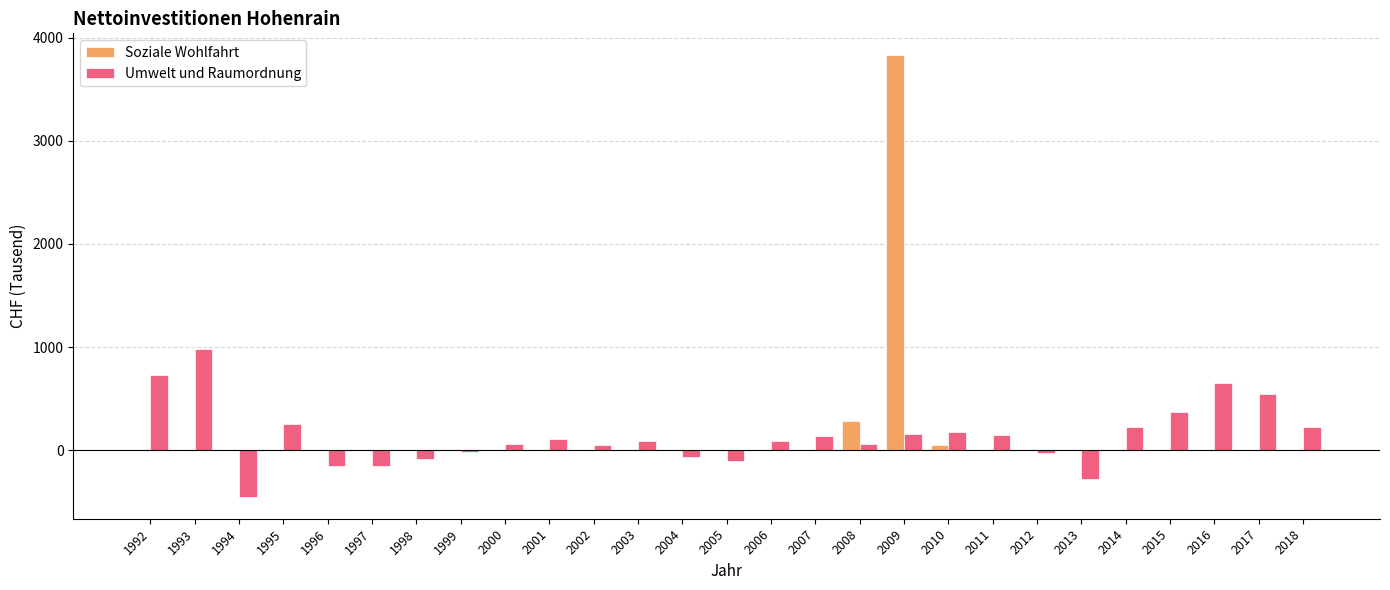

Is the value of Umwelt und Raumordnung at 2009 greater than the value of Soziale Wohlfahrt at 1995?

Yes